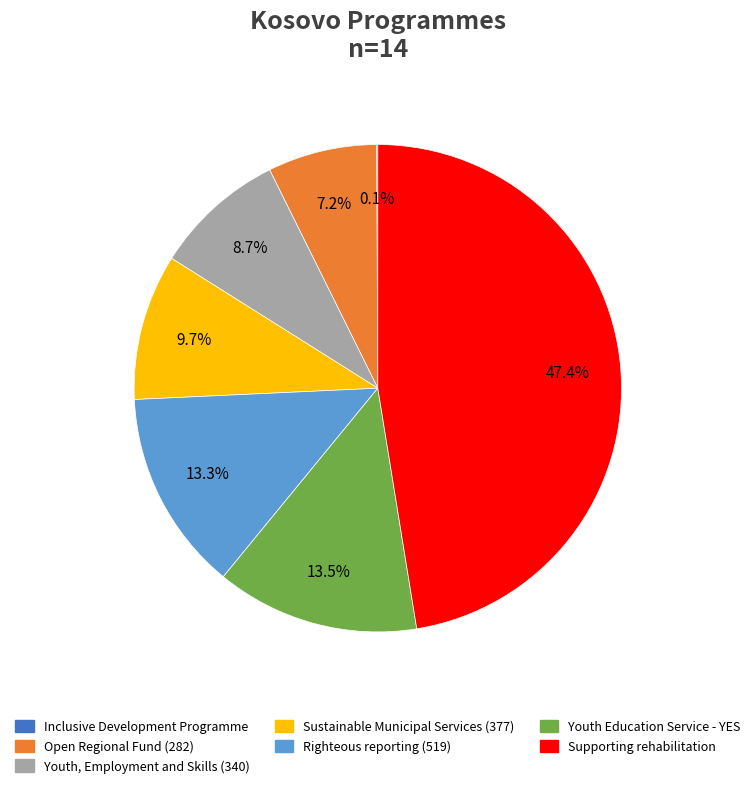

Does any single category account for the majority?

No